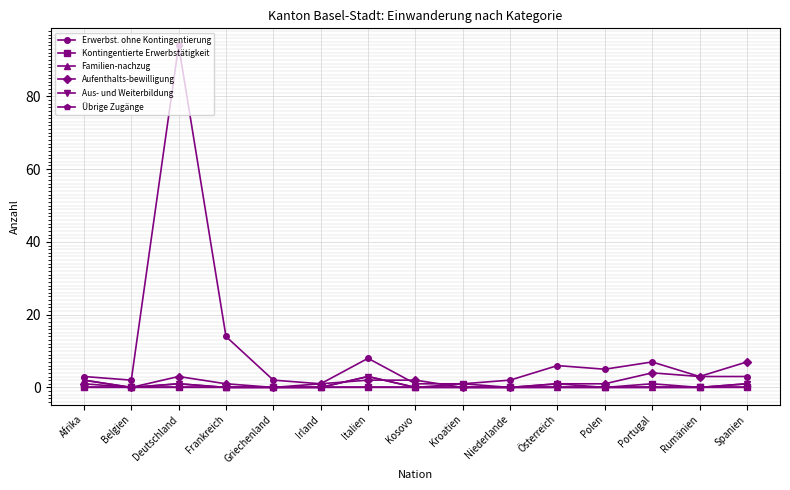

Rank the series at Griechenland from lowest to highest value.

Kontingentierte Erwerbstätigkeit, Familien-nachzug, Aufenthalts-bewilligung, Aus- und Weiterbildung, Übrige Zugänge, Erwerbst. ohne Kontingentierung